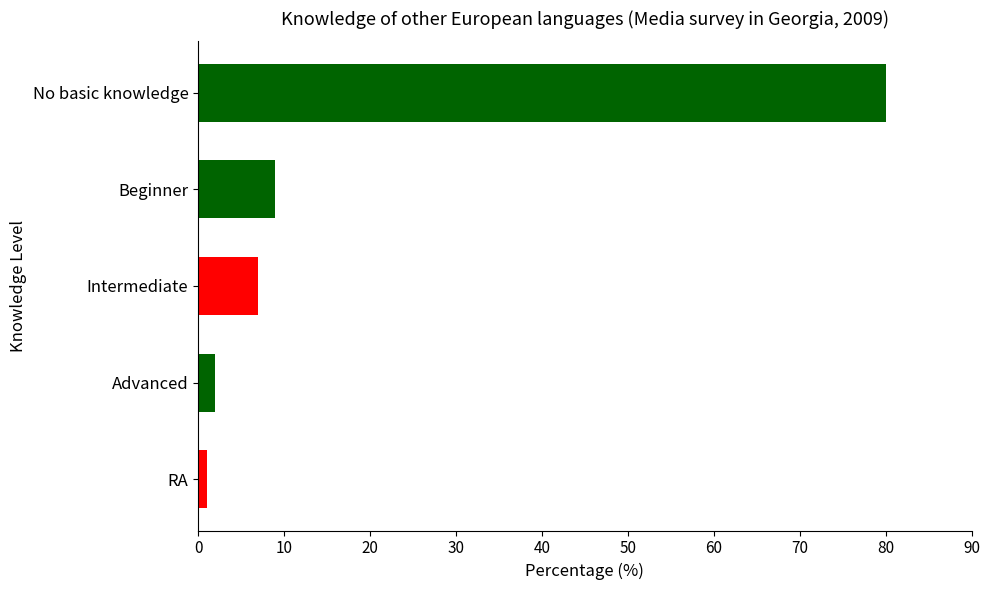

Reading bottom to top, list all the values displayed in this chart.

RA=1	Advanced=2	Intermediate=7	Beginner=9	No basic knowledge=80